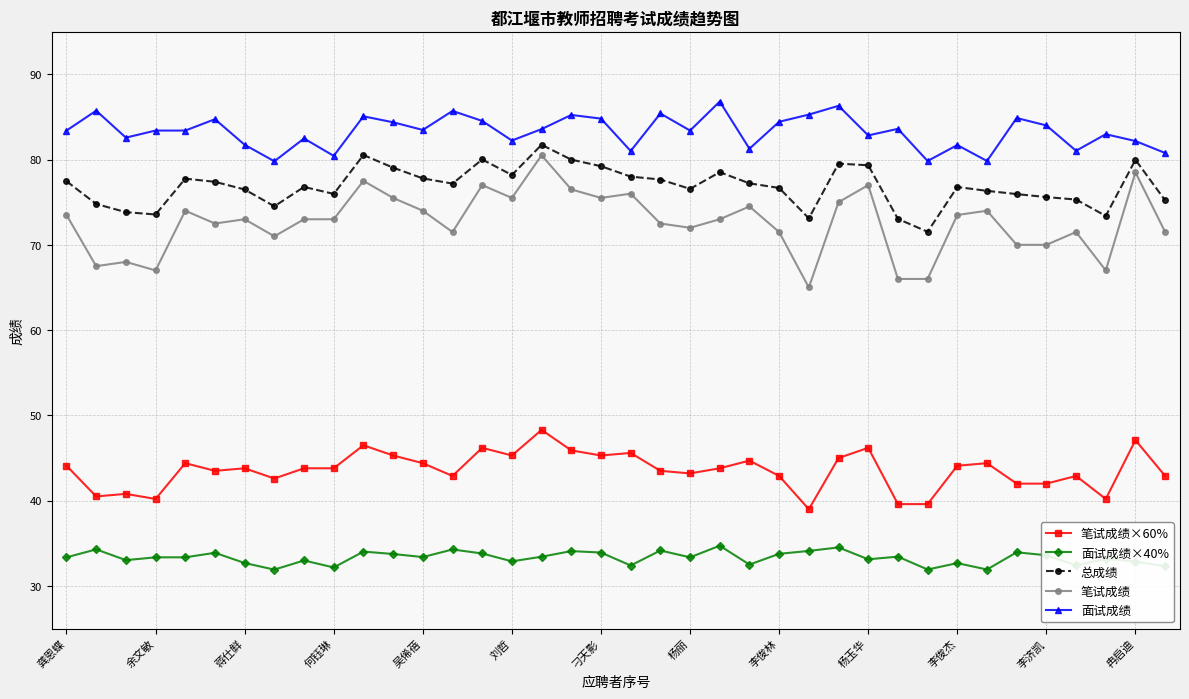

What is the difference between the maximum and minimum values in the 面试成绩 series?

7.0